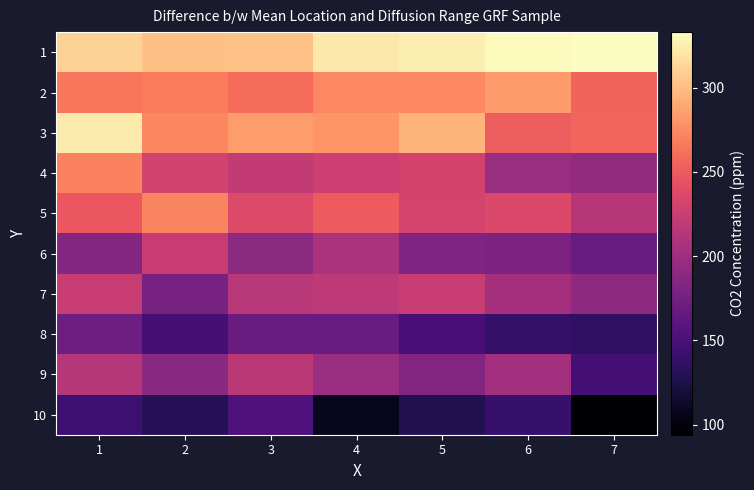

Reading right to left, extract all data points from this chart.

1: 7=333	6=331	5=325	4=322	3=303	2=302	1=311
2: 7=255	6=283	5=274	4=274	3=261	2=268	1=265
3: 7=256	6=251	5=295	4=280	3=284	2=273	1=323
4: 7=193	6=197	5=231	4=227	3=221	2=230	1=271
5: 7=214	6=236	5=232	4=250	3=237	2=272	1=248
6: 7=169	6=180	5=182	4=207	3=190	2=223	1=185
7: 7=191	6=204	5=223	4=218	3=215	2=178	1=223
8: 7=136	6=138	5=149	4=168	3=169	2=148	1=172
9: 7=147	6=203	5=183	4=197	3=217	2=188	1=213
10: 7=94	6=140	5=128	4=108	3=153	2=131	1=143